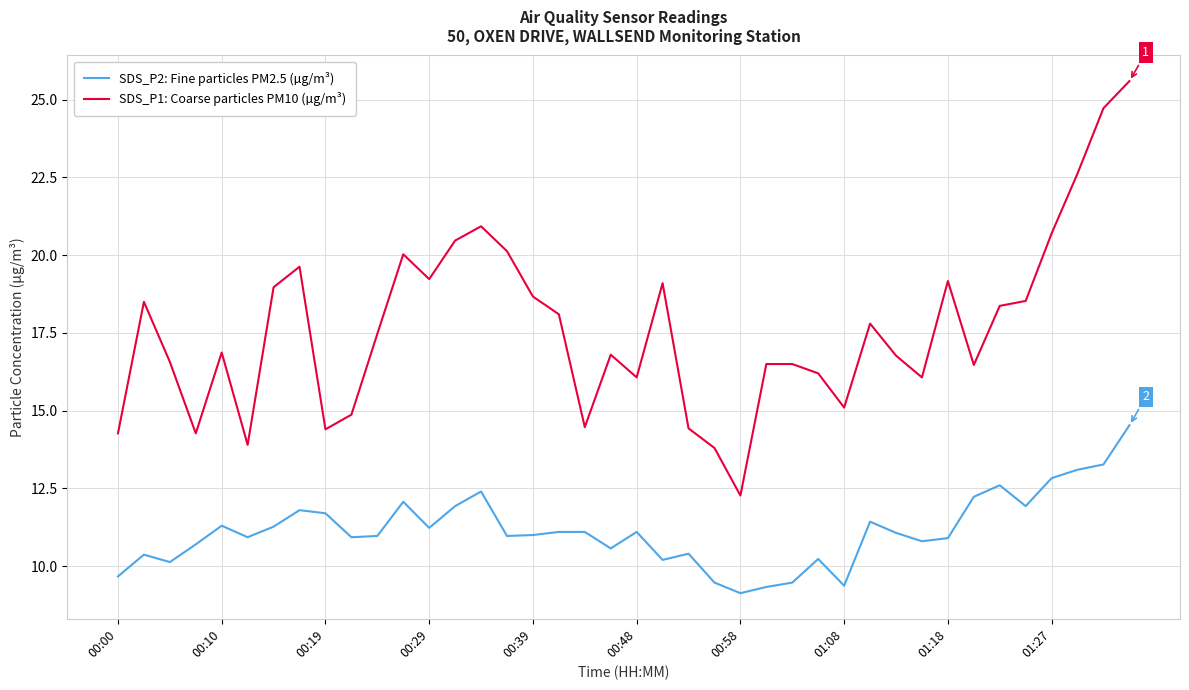

Which series has the largest total across all categories?

SDS_P1: Coarse particles PM10 (µg/m³)